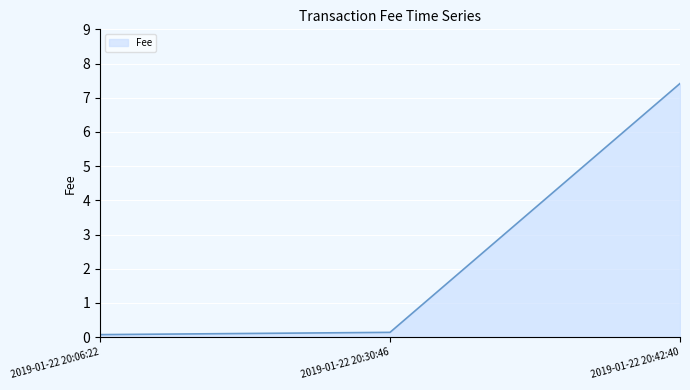

Reading right to left, extract all data points from this chart.

7.4	0.1	0.1